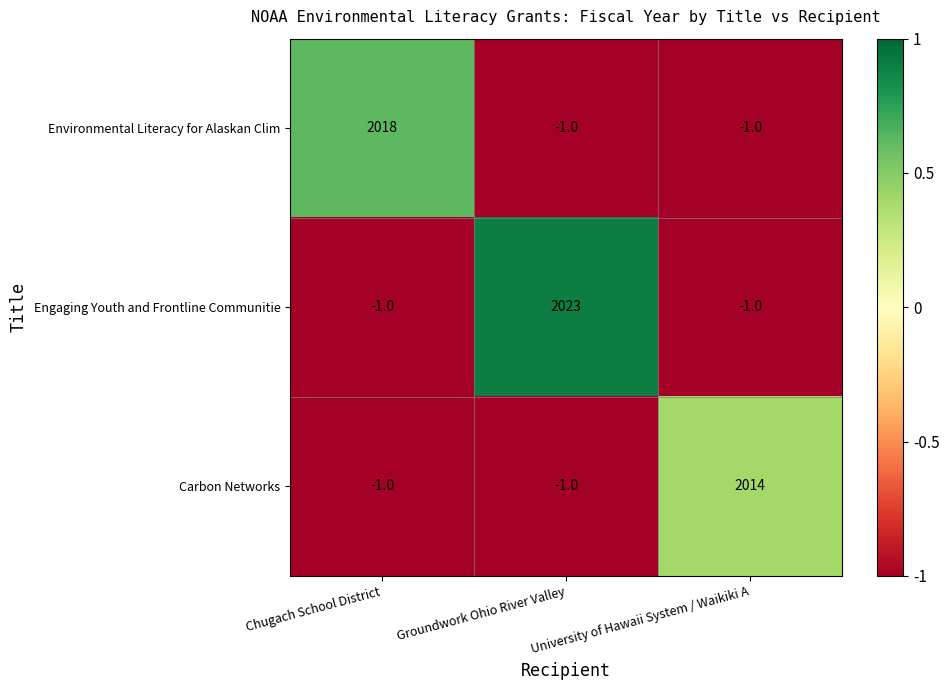

Rank the series by their maximum value, from lowest to highest.

Carbon Networks, Environmental Literacy for Alaskan Clim, Engaging Youth and Frontline Communitie